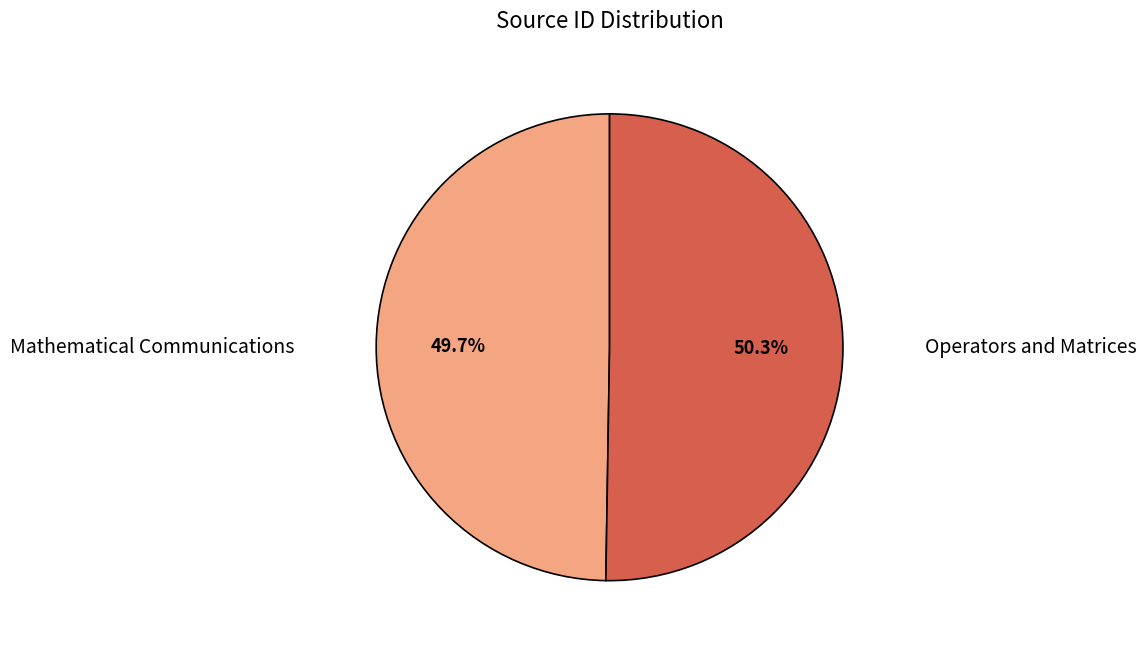

Is there any slice that represents more than half of the pie?

Yes